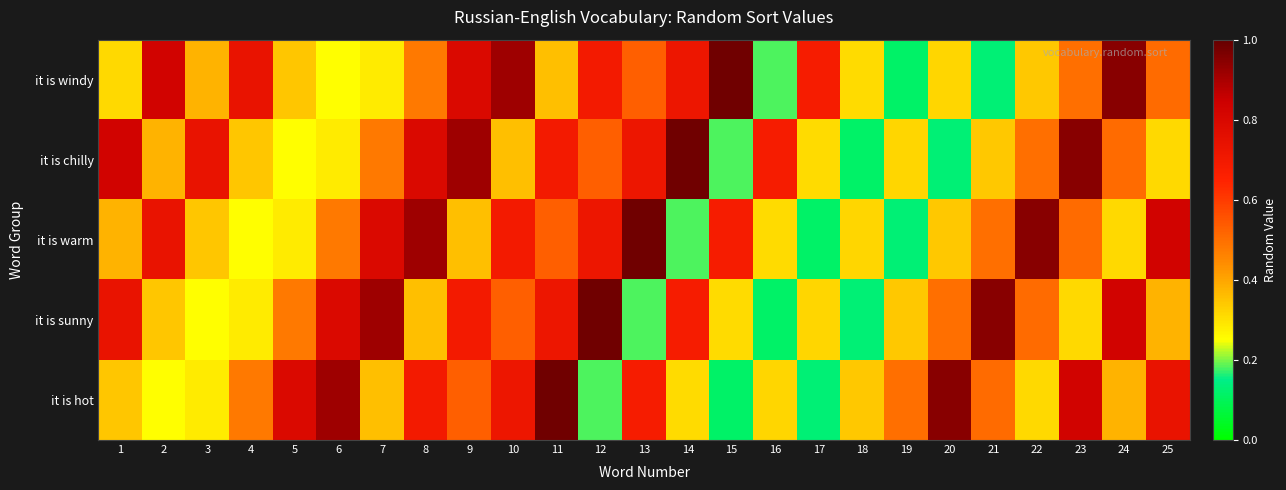

Which label corresponds to the smallest value in the chart?

19